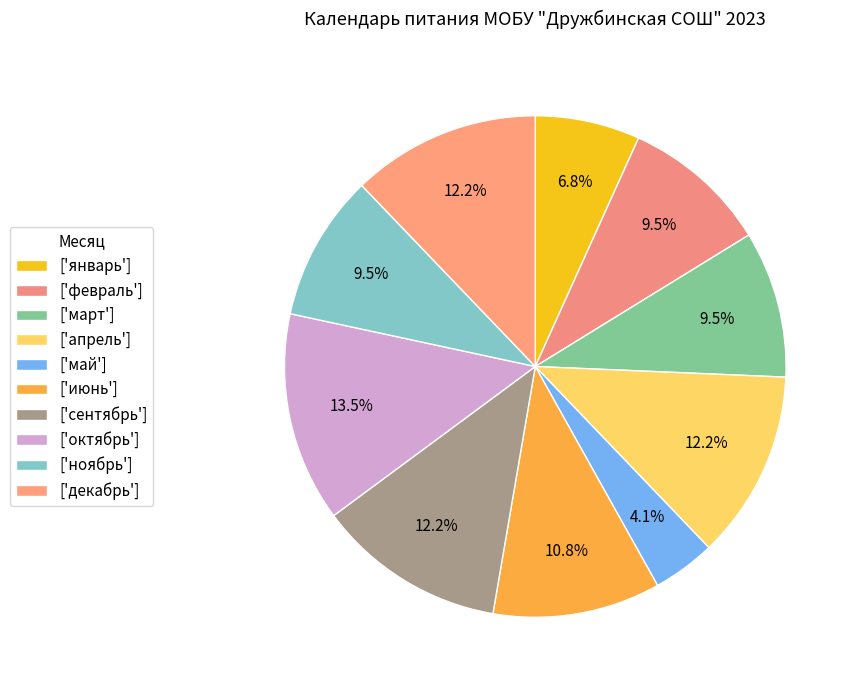

How many segments does this pie chart have?

10